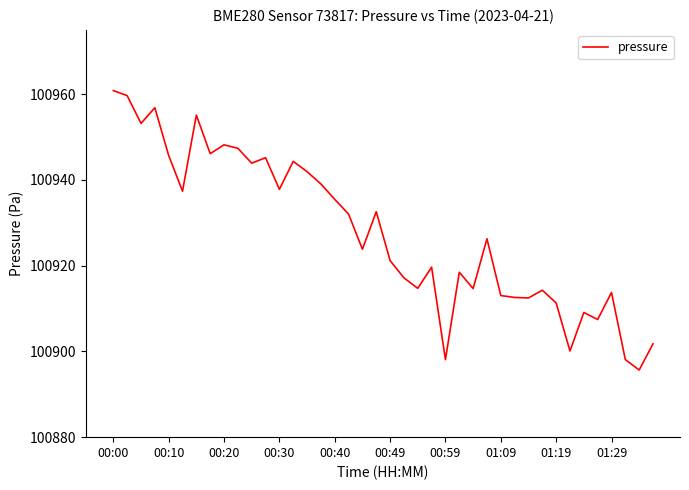

What is the minimum value shown in the chart?

100895.7